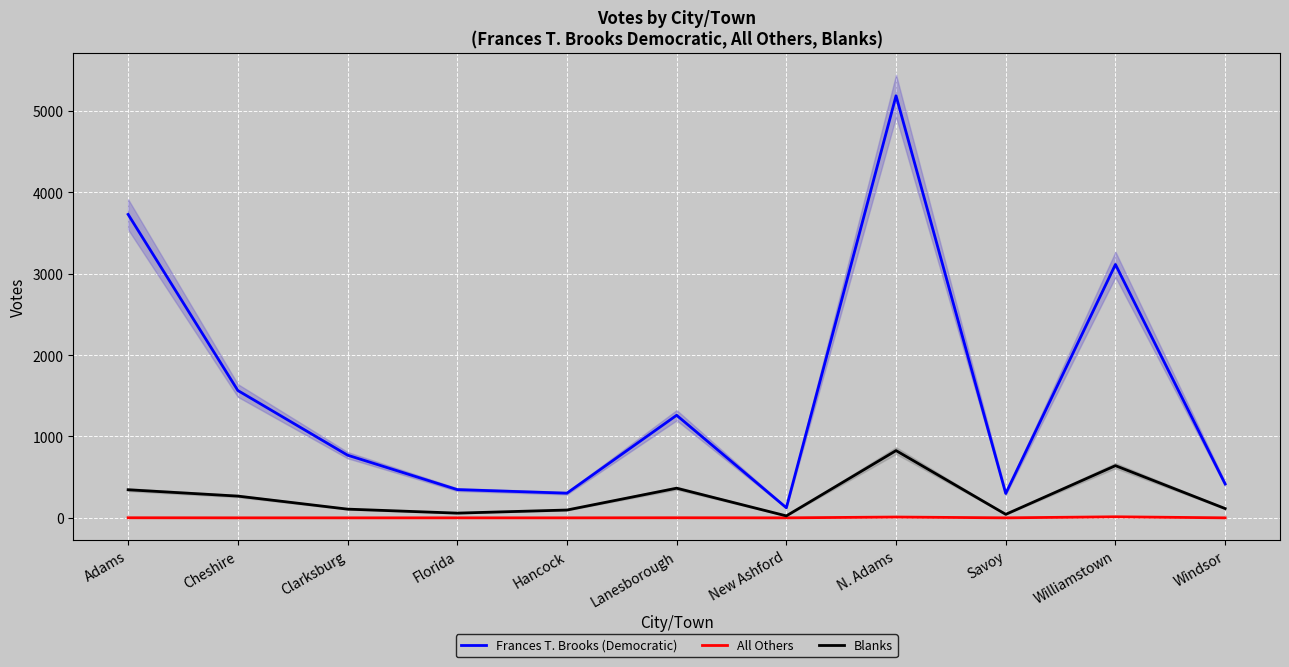

What is the highest value of the Blanks series?

826